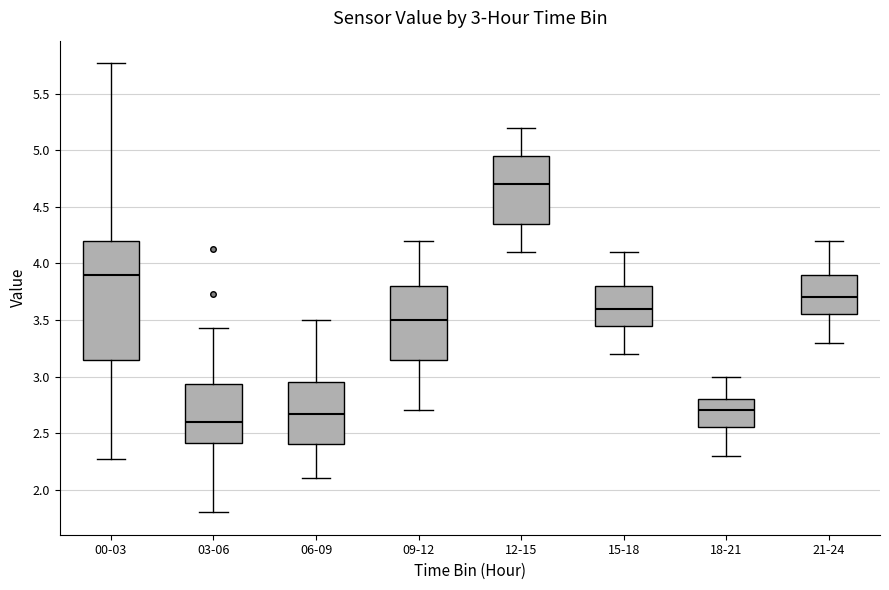

Which box is the tallest, from its lower edge to its upper edge?

00-03